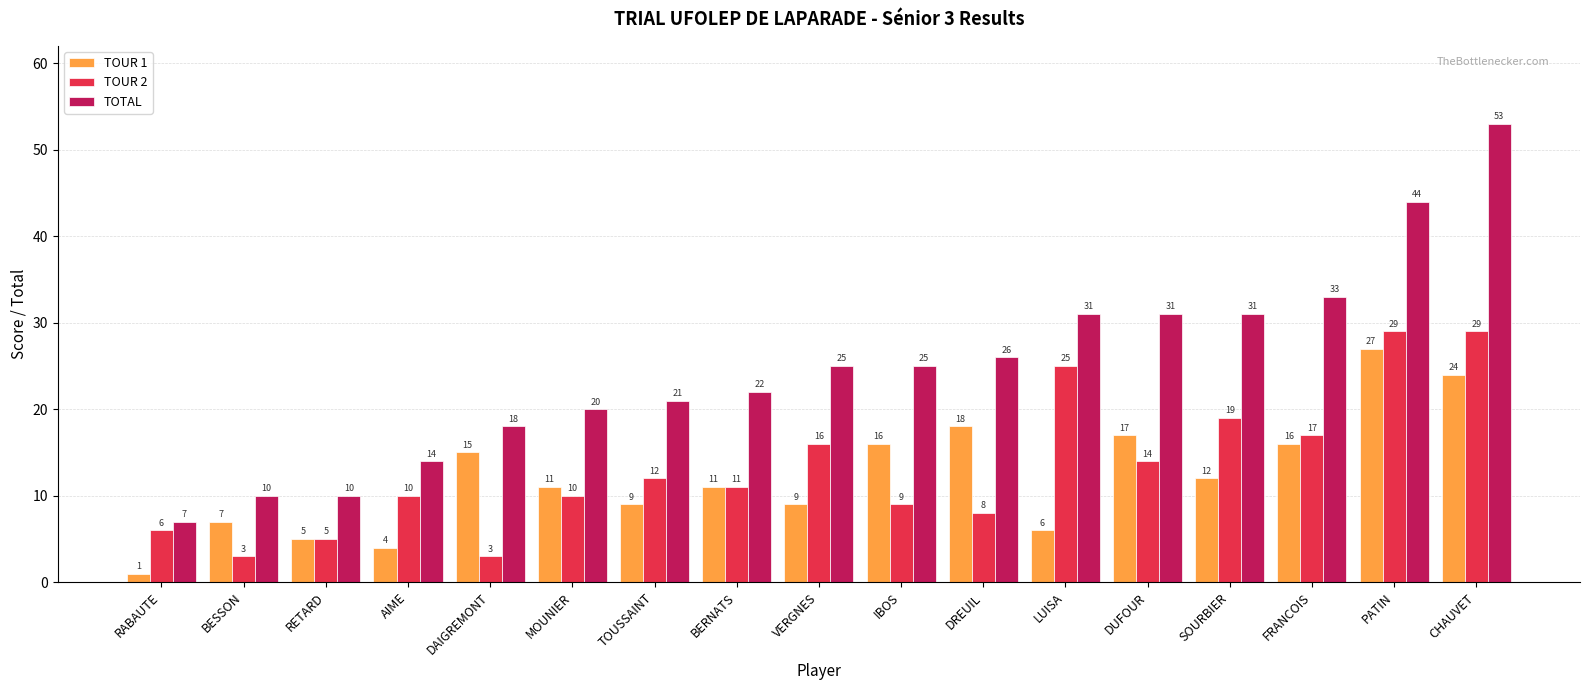

What is the label of the 10th bar from the left?

IBOS